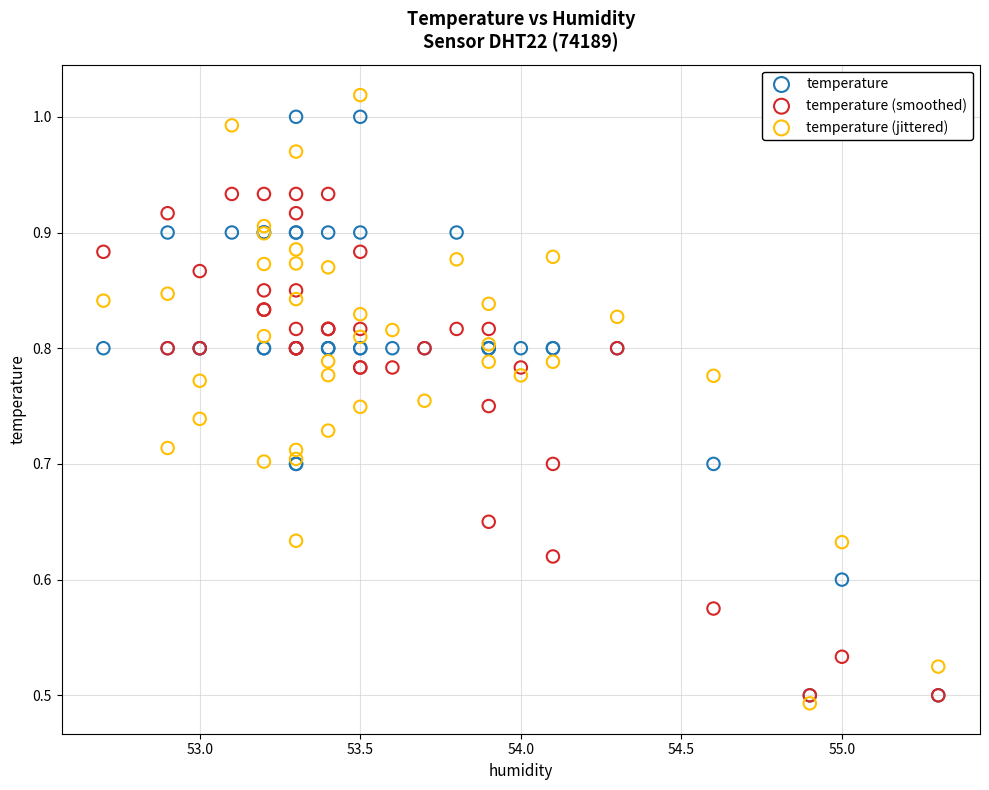

Which series has the widest spread of Y values?

temperature (jittered)